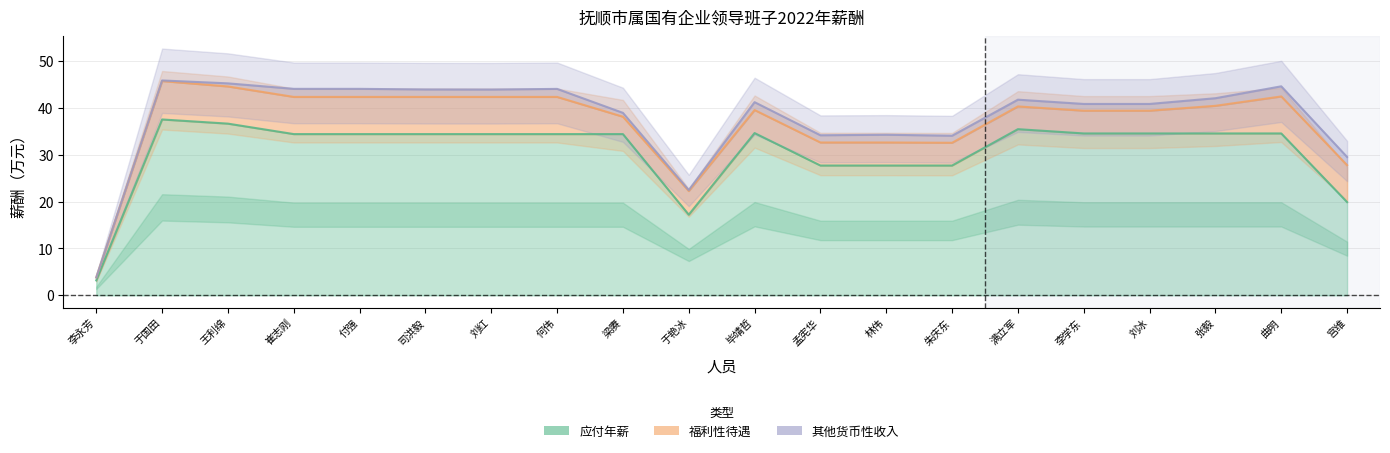

At which label is 其他货币性收入 closest to 1?

梁赓